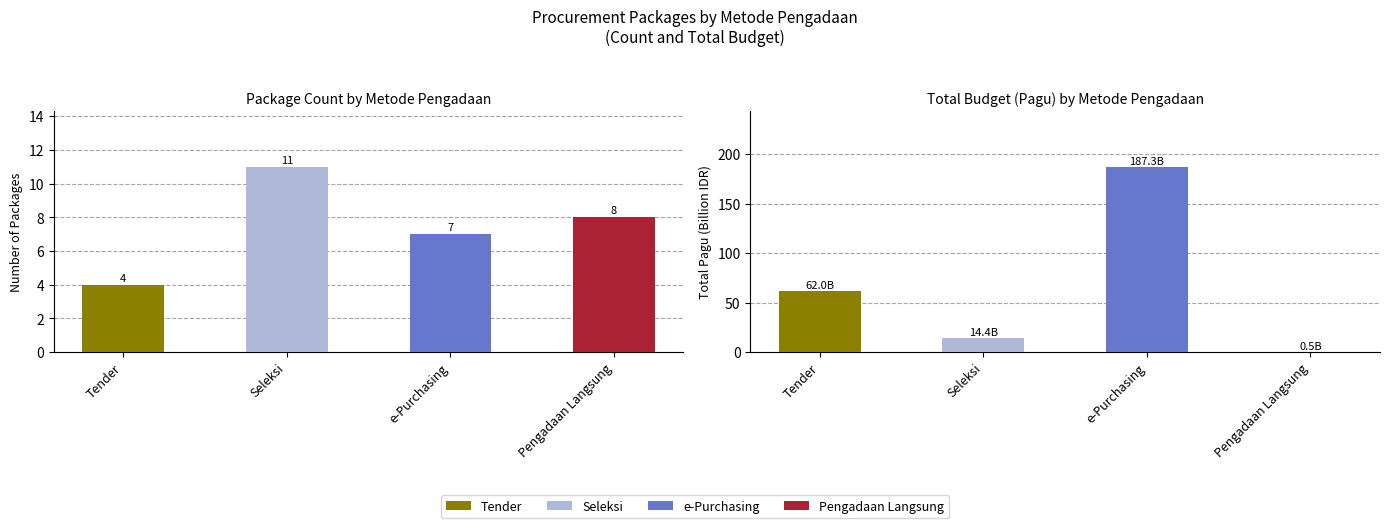

At which label does Total Pagu first exceed 61?

Tender